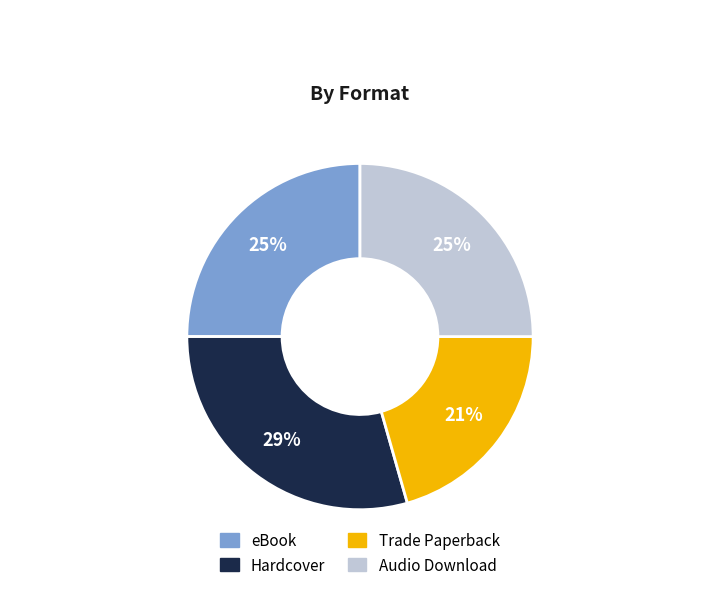

Combined, do eBook and Hardcover account for over 50%?

Yes